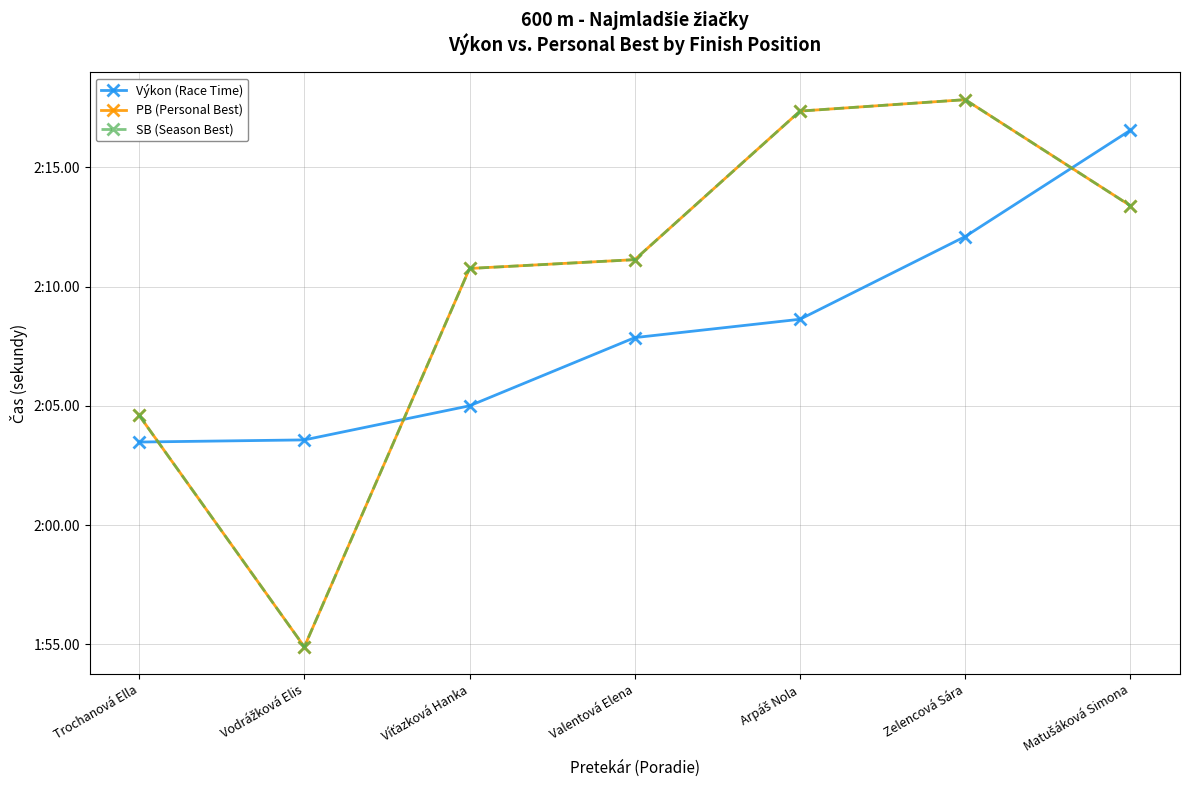

True or false: Výkon (Race Time) has a value of 127.9 at Valentová Elena.

True